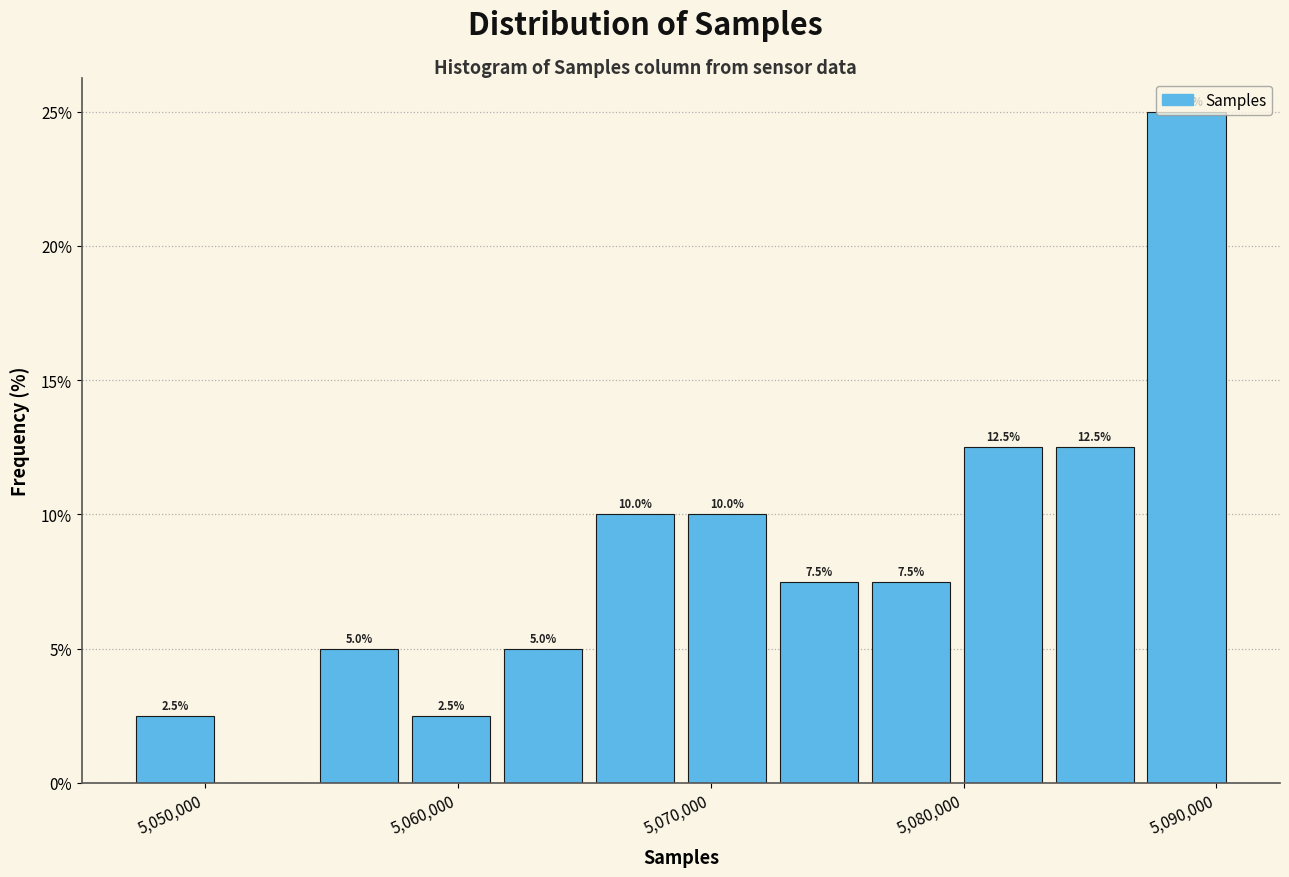

Read against the x-axis, roughly where is the centre of the tallest bar?

5089000